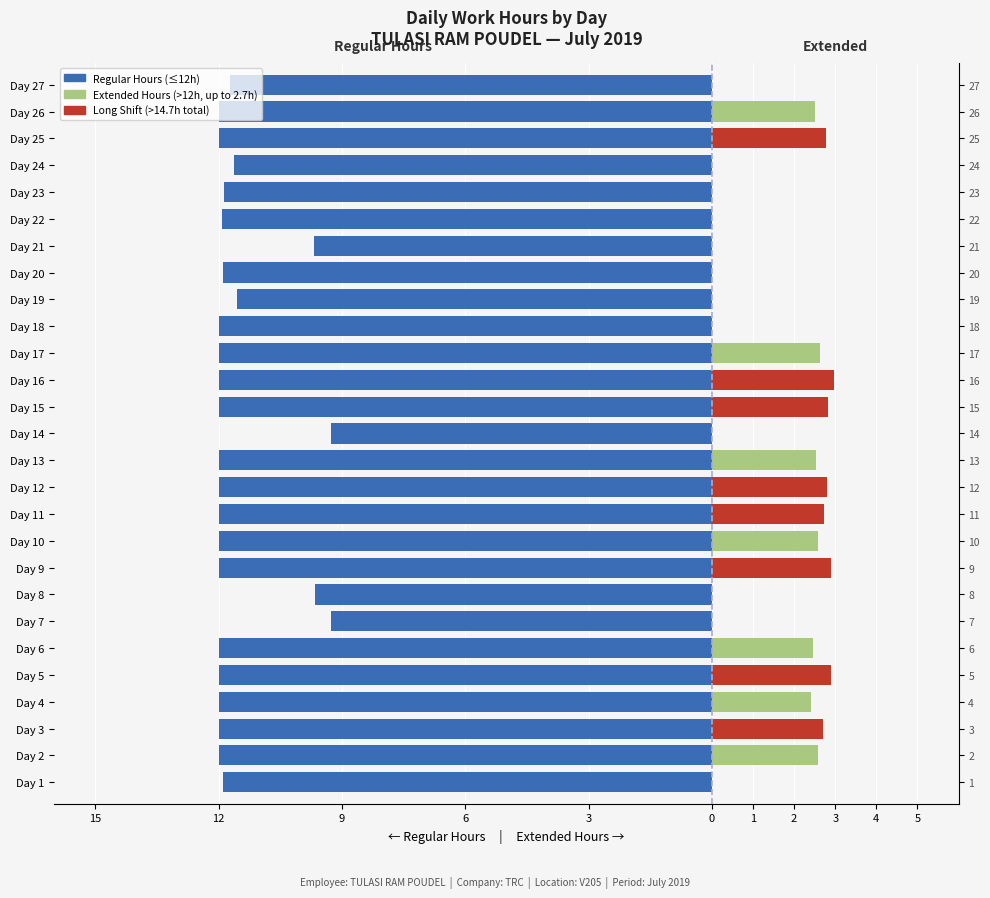

What is the value of the Extended Hours (>12h) bar at the 15th from the left?

2.8